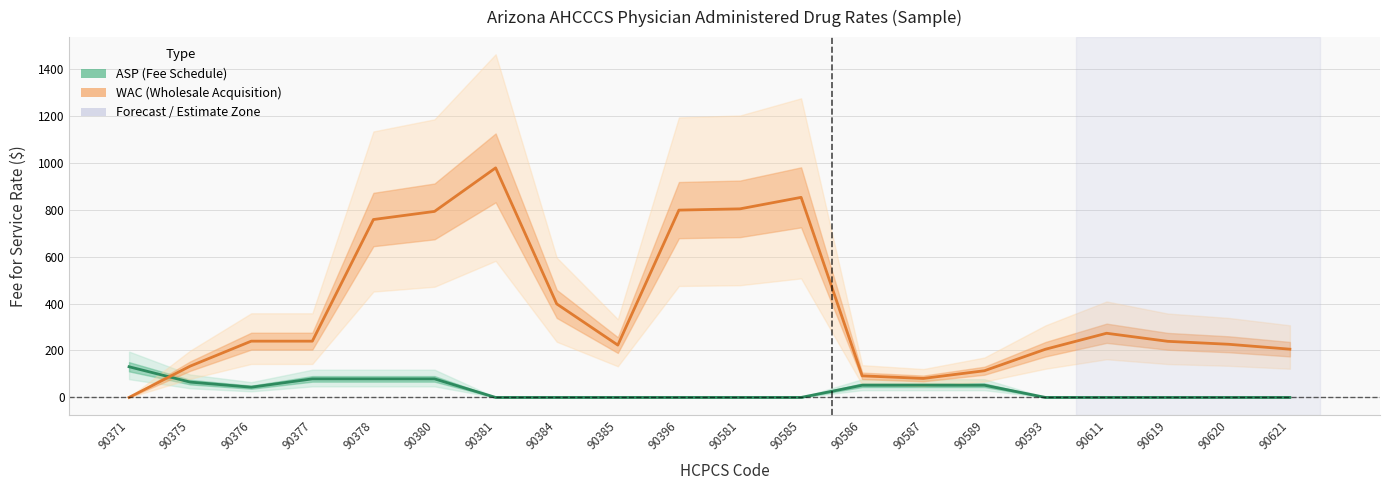

At how many categories does at least one series exceed 535?

6